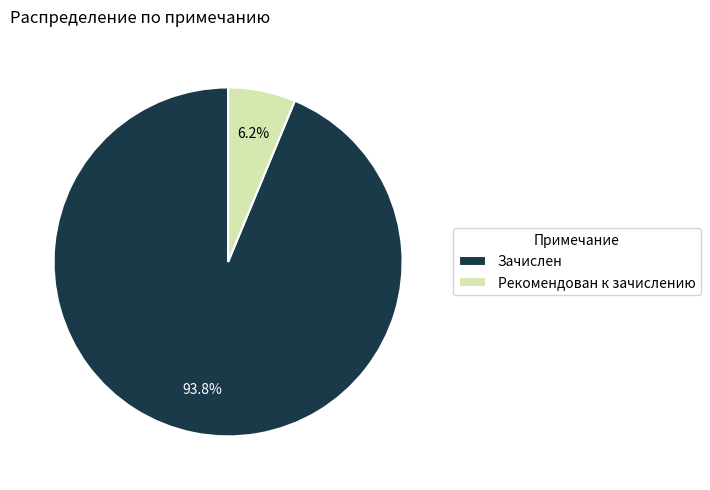

True or false: Рекомендован к зачислению accounts for 21% of the total.

False